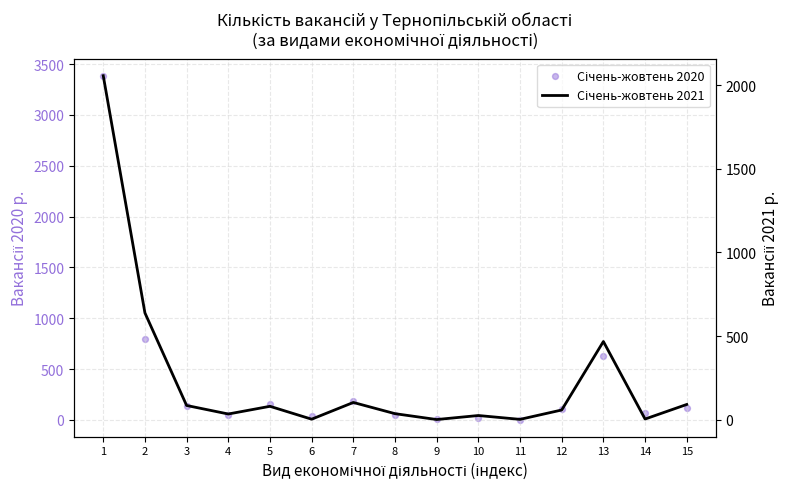

Which series reaches the maximum Y coordinate?

Січень-жовтень 2020